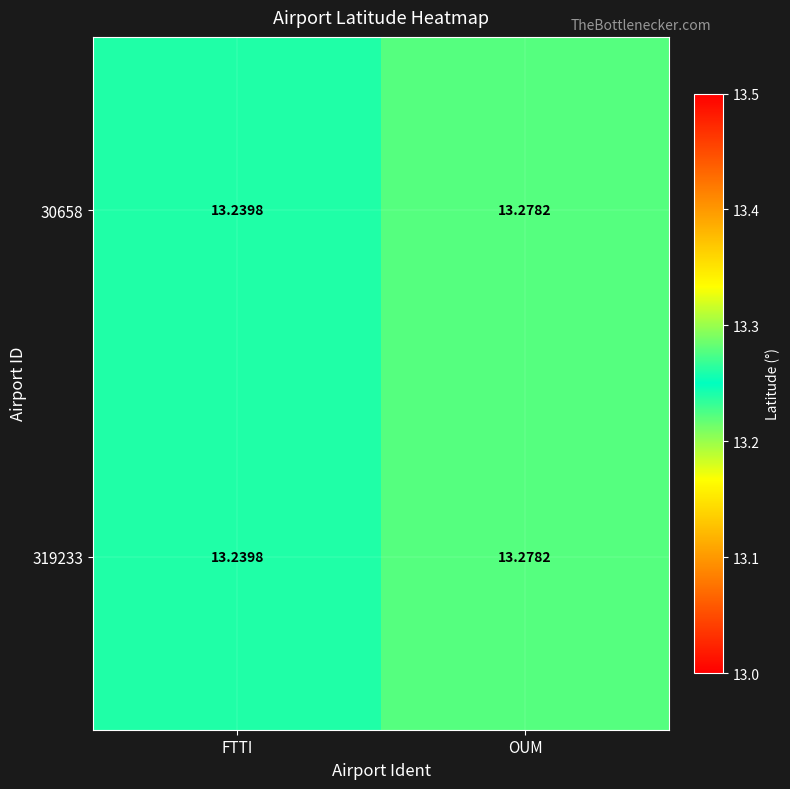

List the labels in order of 30658 value, largest first.

OUM, FTTI